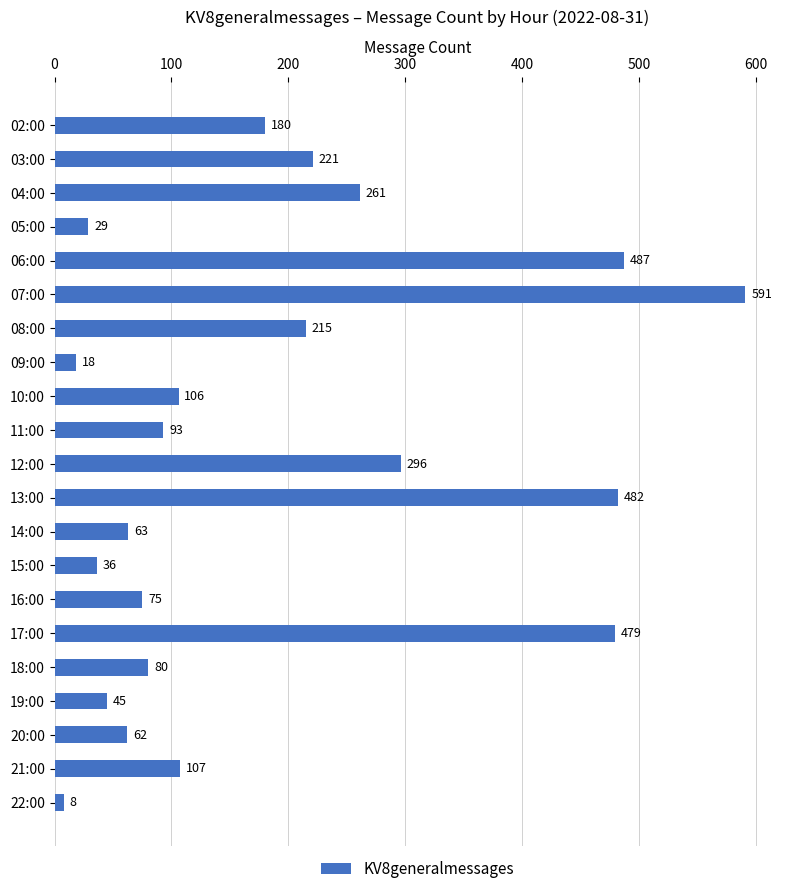

What is the difference between the maximum and second lowest values?

573